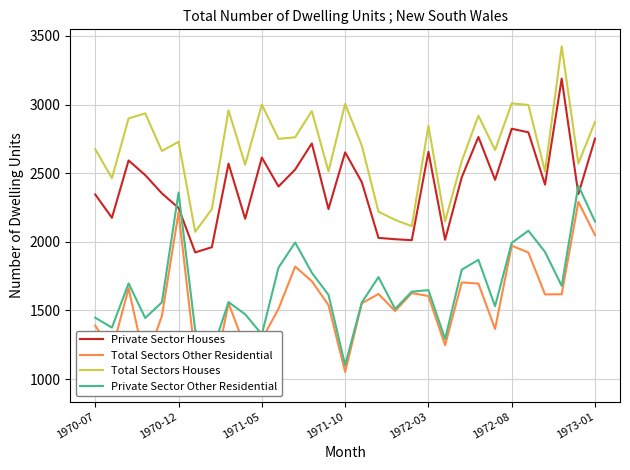

Is it true that Private Sector Houses equals 2824 at 1972-08?

True